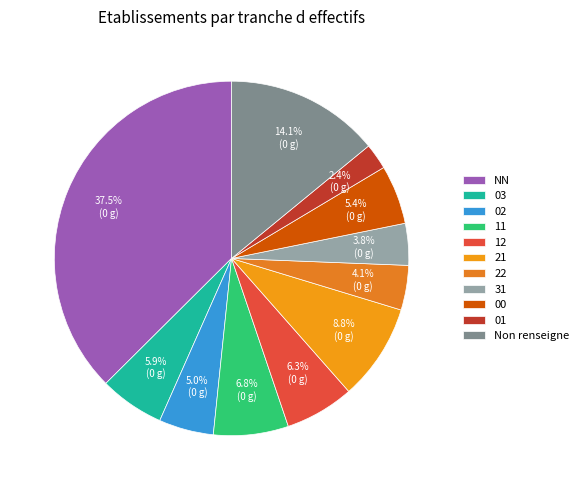

Does any single category account for the majority?

No